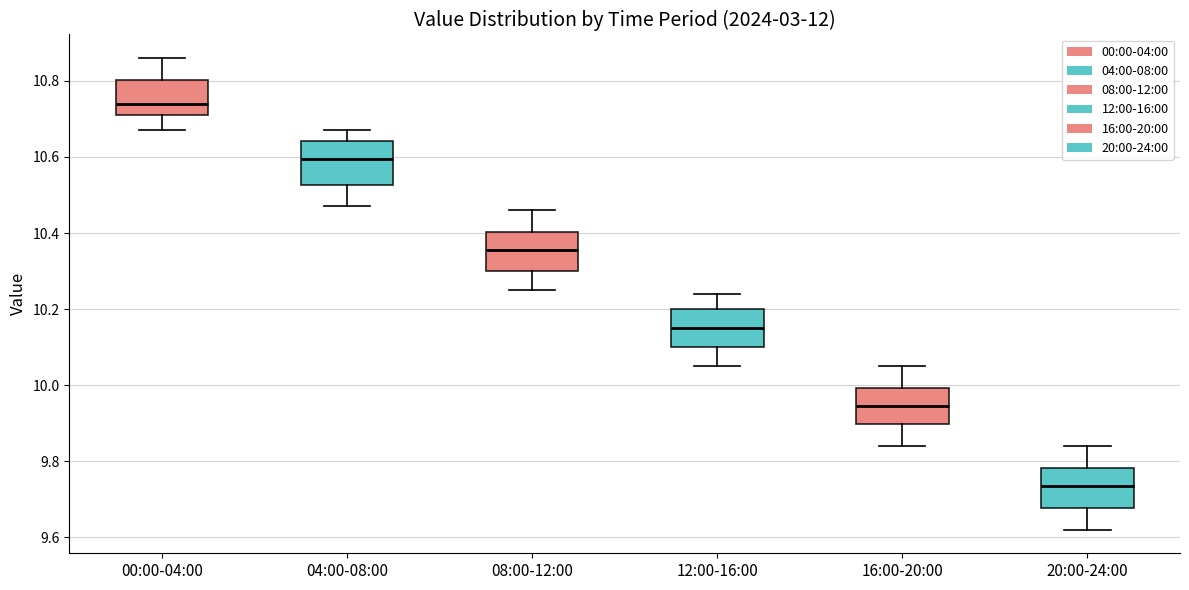

Reading left to right, read every box against the y-axis: the position of its median line, the range the box covers, and the ends of its whiskers. The values are not printed on the chart, so give them approximately, as read against the axis.

00:00-04:00: median 10.74, box 10.72 to 10.80, whiskers 10.68 to 10.86
04:00-08:00: median 10.60, box 10.52 to 10.64, whiskers 10.48 to 10.68
08:00-12:00: median 10.36, box 10.30 to 10.40, whiskers 10.26 to 10.46
12:00-16:00: median 10.16, box 10.10 to 10.20, whiskers 10.06 to 10.24
16:00-20:00: median 9.94, box 9.90 to 10.00, whiskers 9.84 to 10.06
20:00-24:00: median 9.74, box 9.68 to 9.78, whiskers 9.62 to 9.84